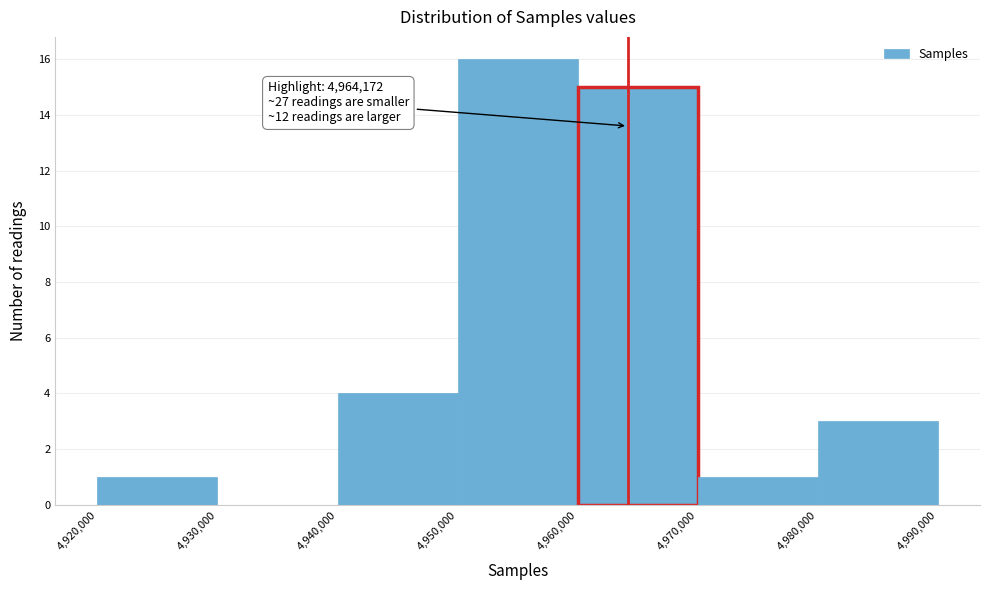

Over which range of the x-axis is the bar tallest?

4,950,000 to 4,960,000